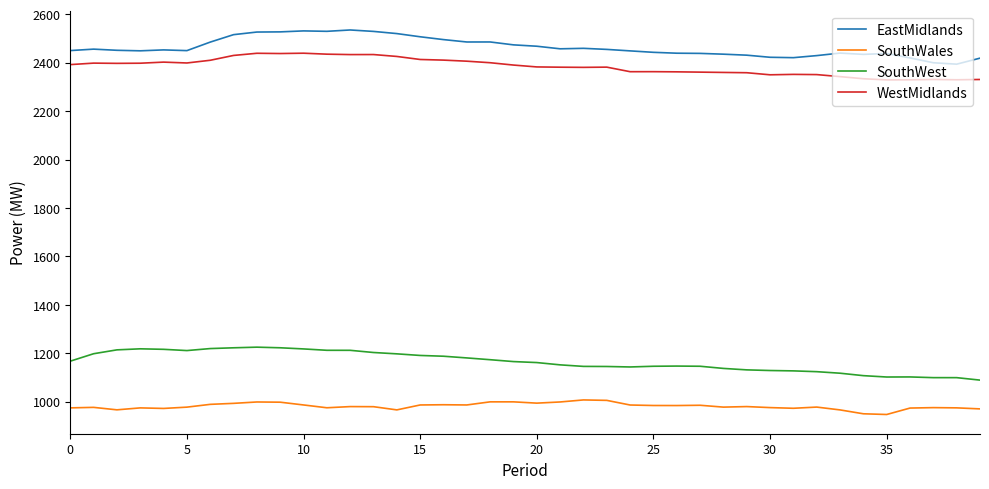

In SouthWest, how many points are lower than both neighbors (excluding endpoints)?

3